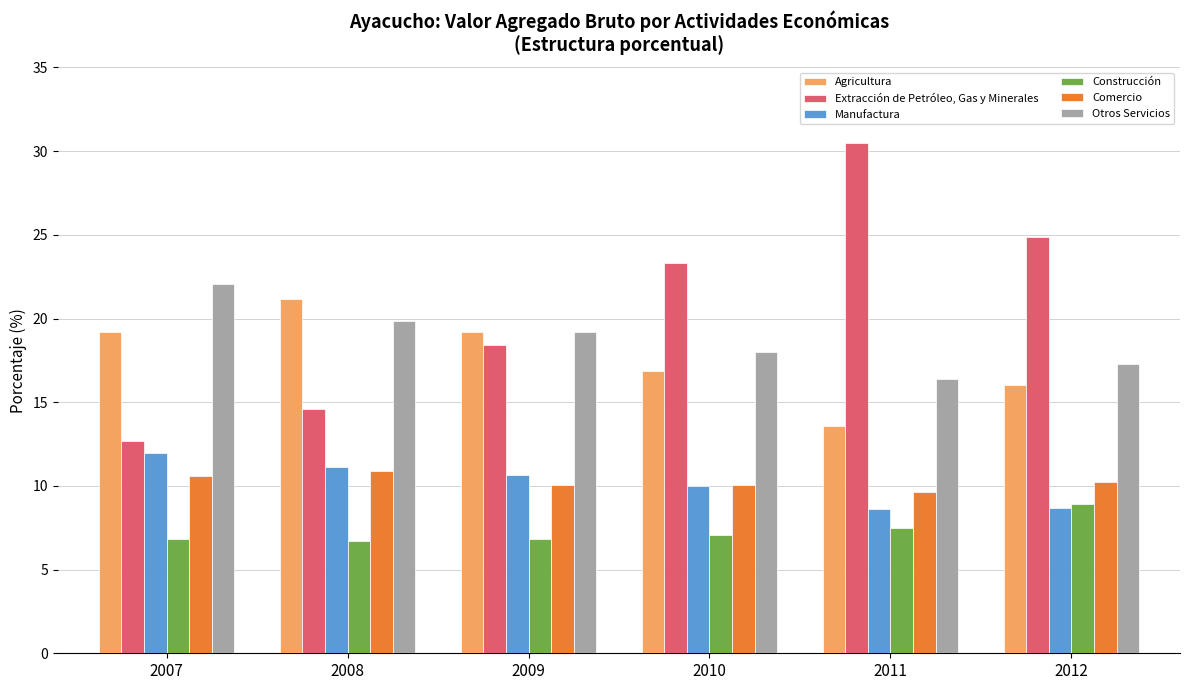

Which category has the highest value across all series?

2011